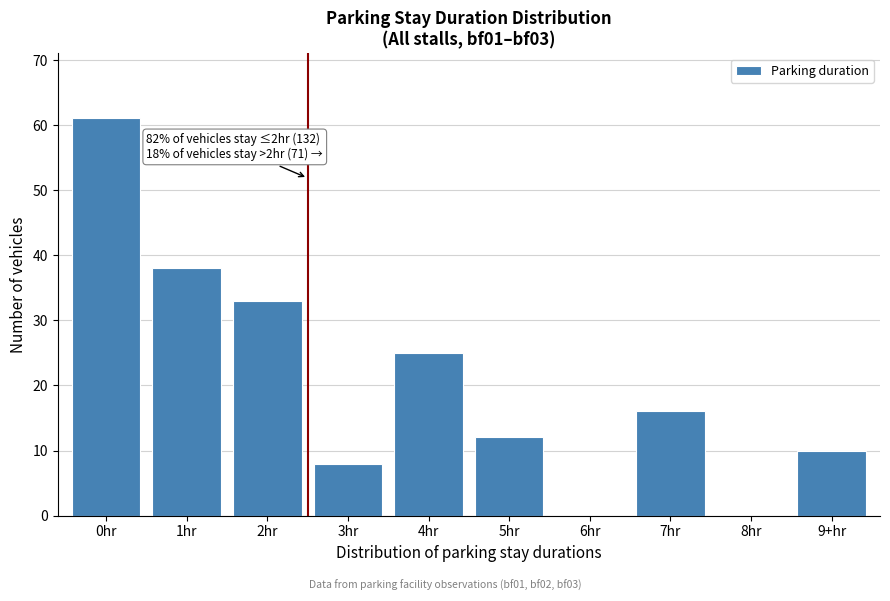

Reading right to left, transcribe all the data shown in this chart.

9+hr=10	8hr=0	7hr=16	6hr=0	5hr=12	4hr=25	3hr=8	2hr=33	1hr=38	0hr=61